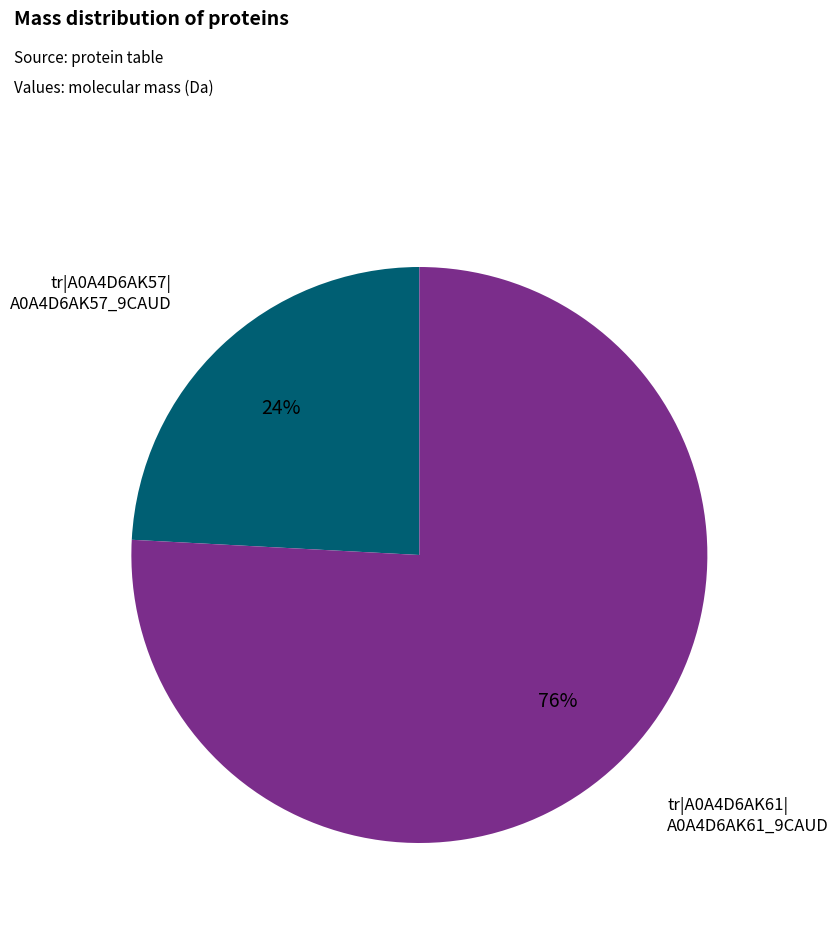

To the nearest percent, what is the difference between the largest and smallest slice percentages?

52%